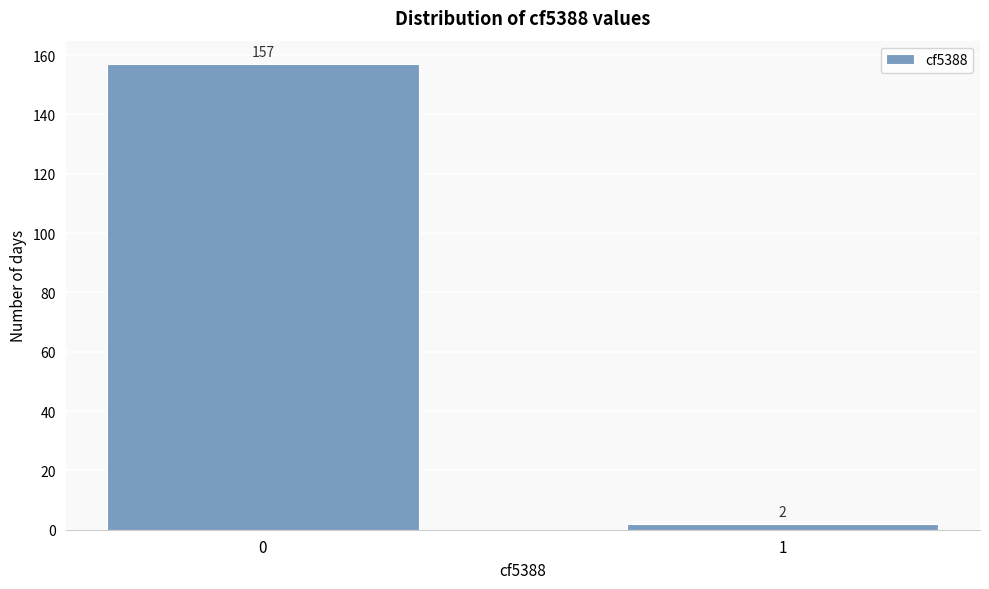

Reading left to right, list all the values displayed in this chart.

0=157	1=2